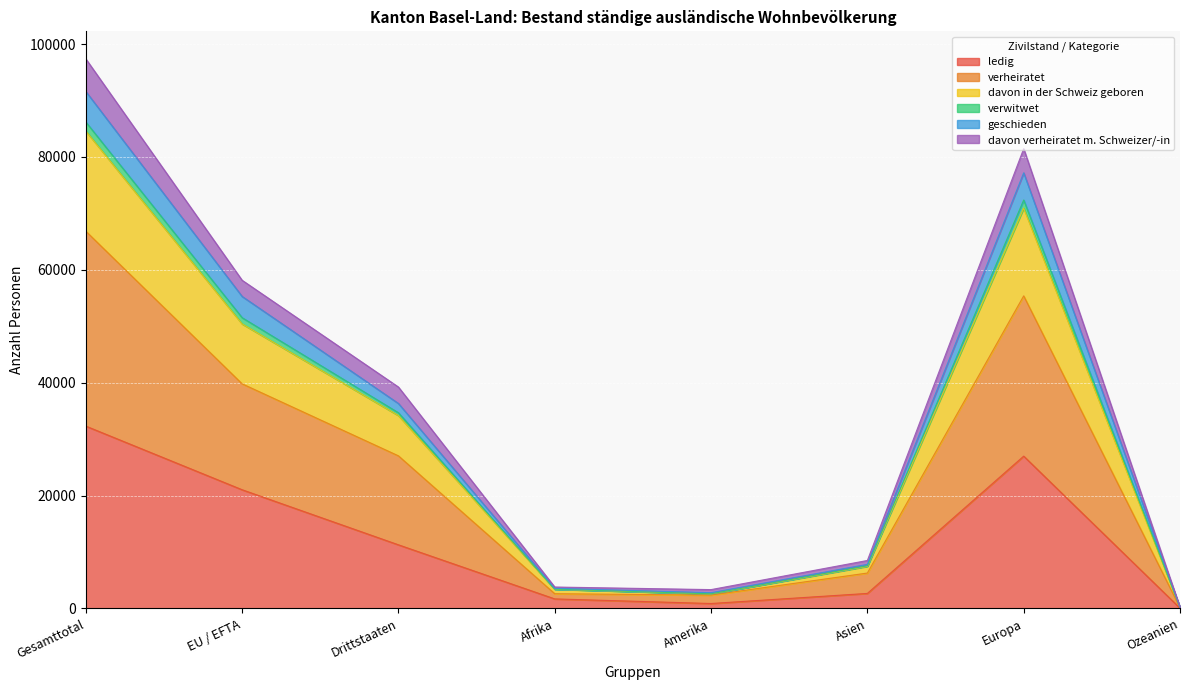

True or false: davon in der Schweiz geboren and geschieden cross at least once.

False